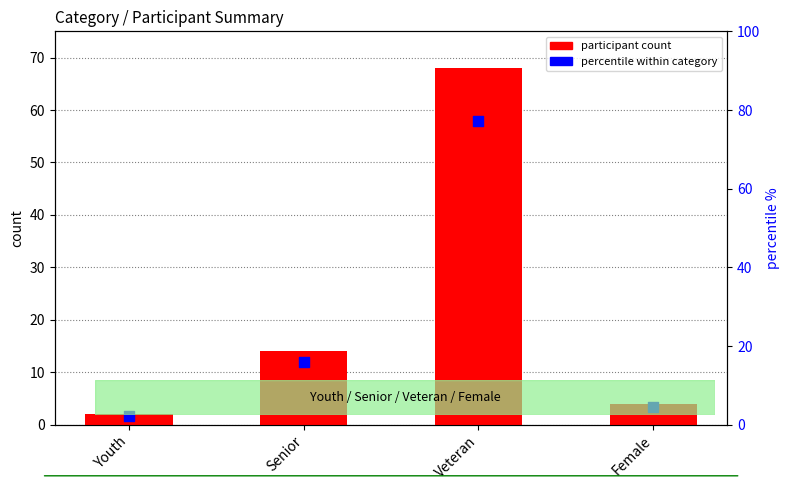

Which series reaches the maximum Y coordinate?

percentile within category